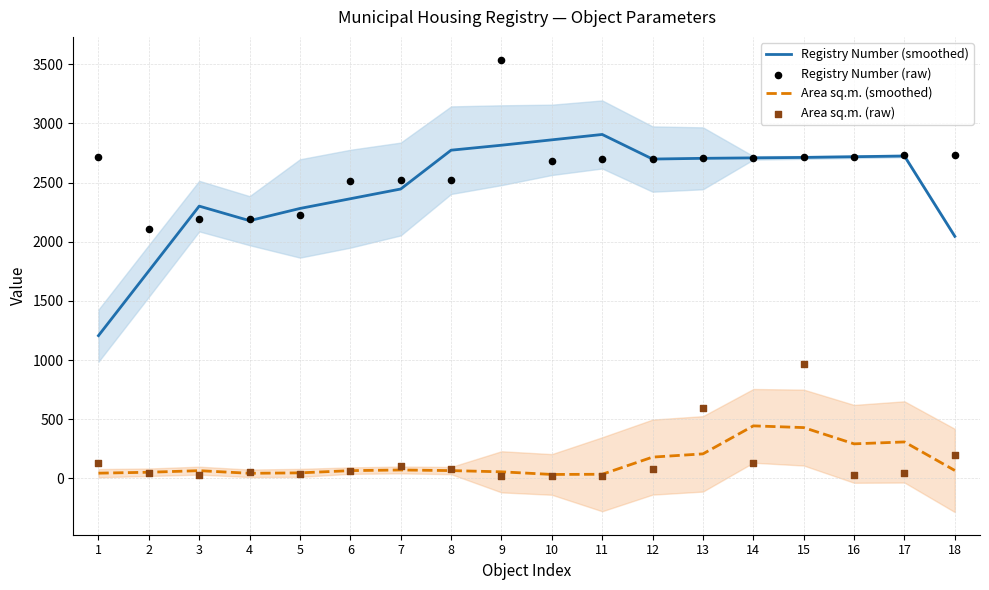

Which series contains the highest Y value?

Registry Number (raw)